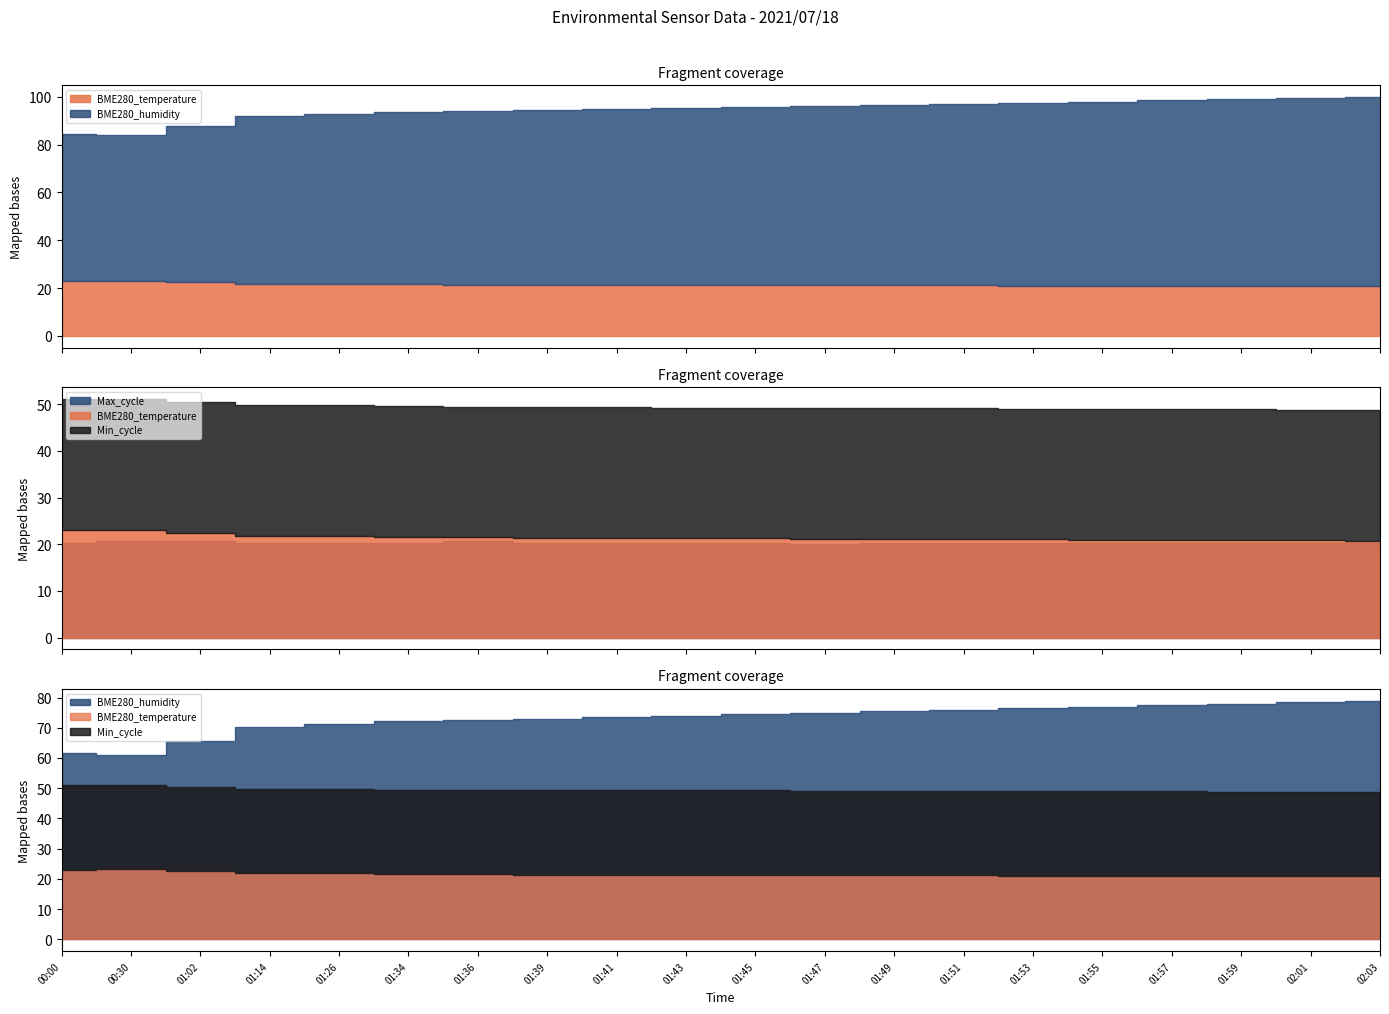

Which series has the widest spread of values?

Max_cycle